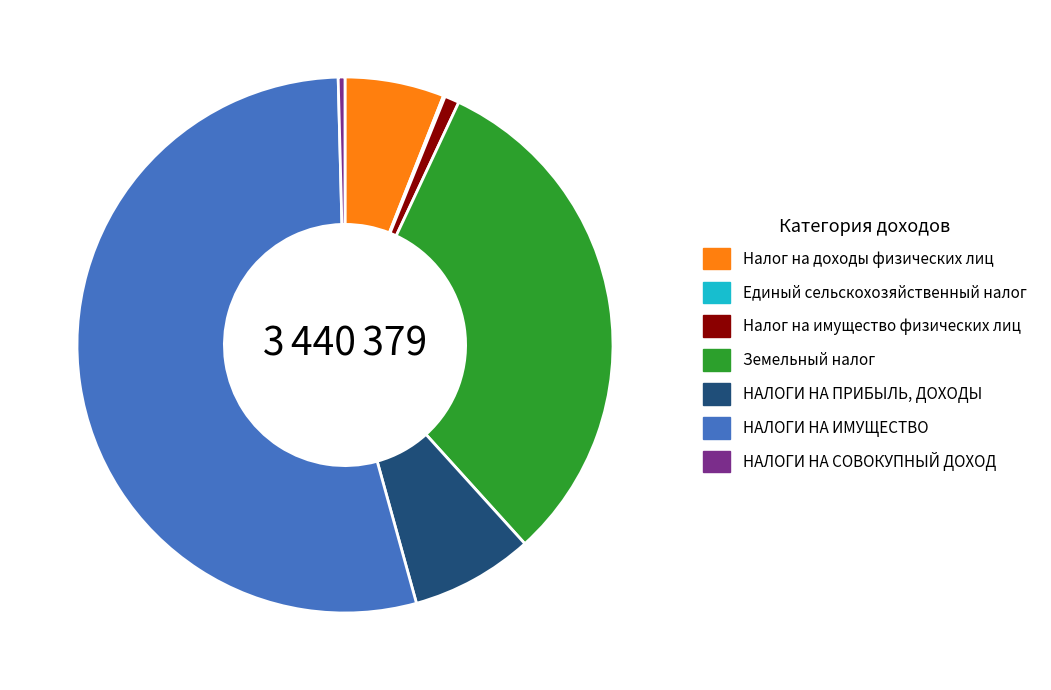

Is the sum of Налог на доходы физических лиц and Земельный налог greater than half?

No